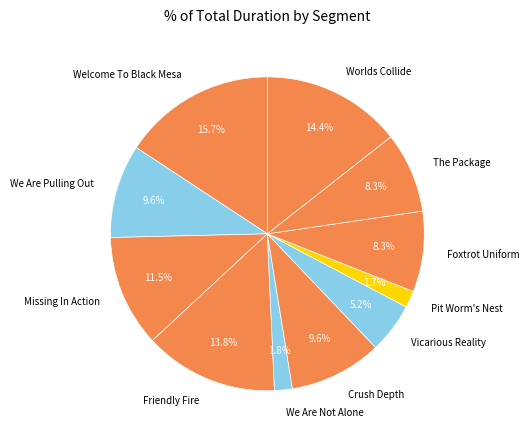

To the nearest percent, what is the difference between the largest and smallest slice percentages?

14%